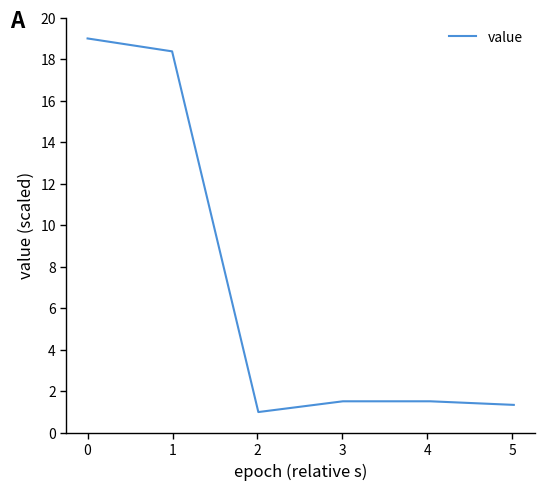

What is the difference between the second highest and minimum values?

17.4